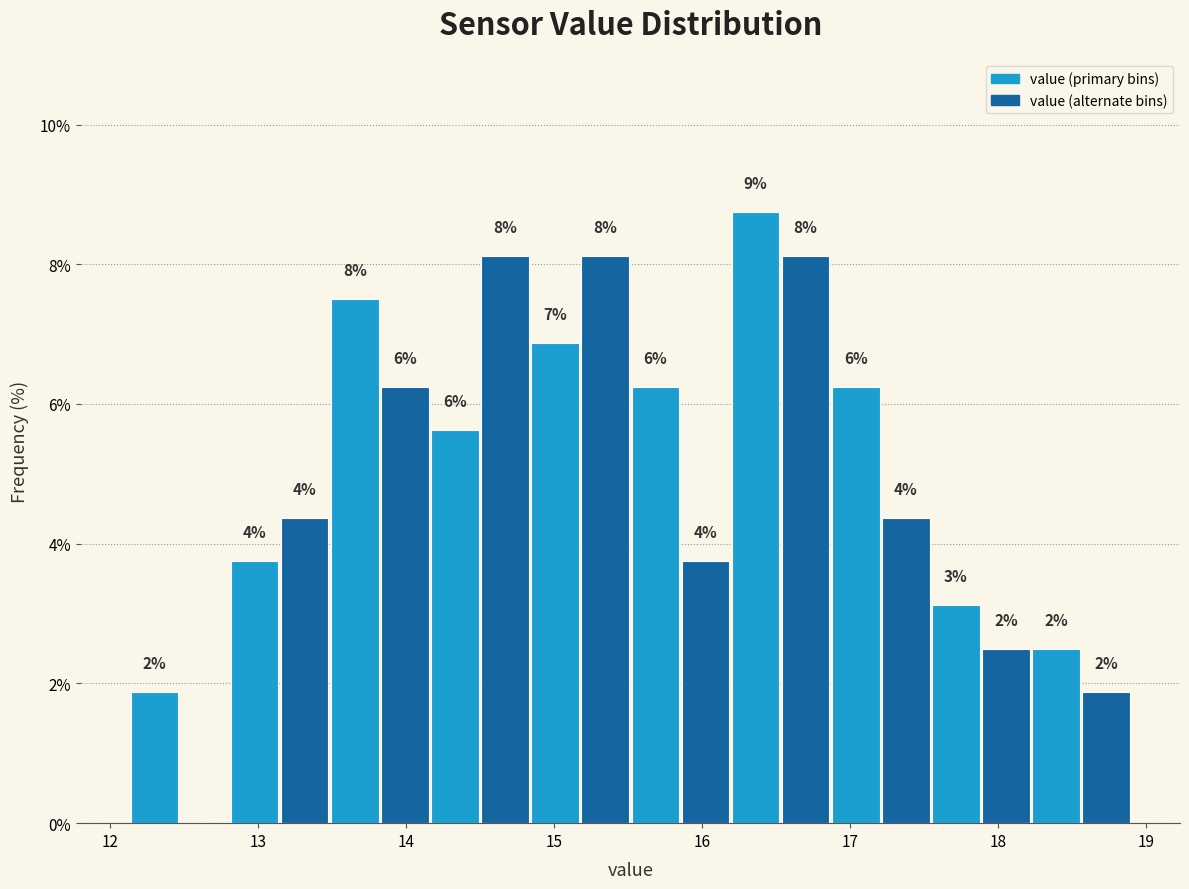

Around what value on the x-axis is the tallest bar? Give the approximate position of its centre, as read against the axis.

16.4